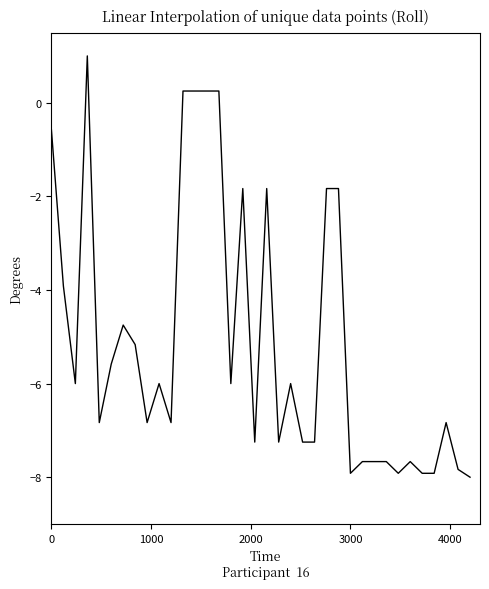

What is the smallest value displayed?

-8.0